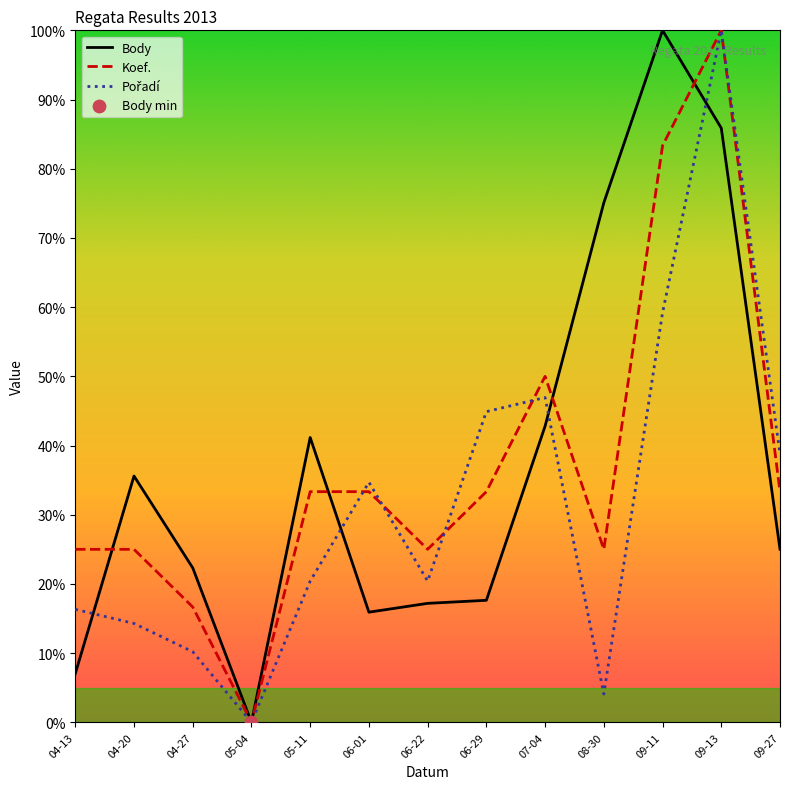

Which series has the widest spread of Y values?

Body